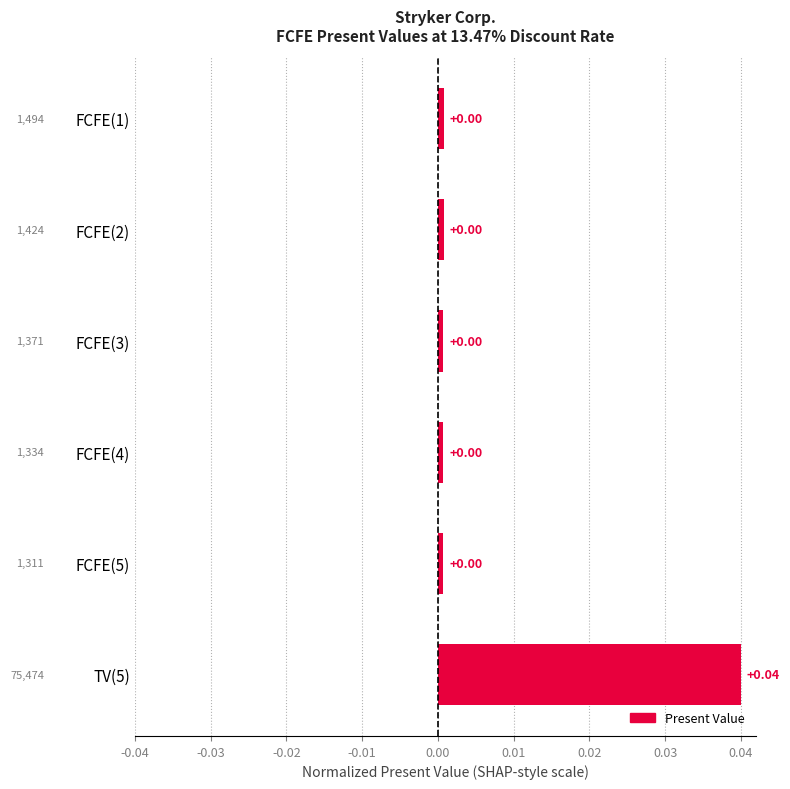

How many distinct data groups are displayed?

1